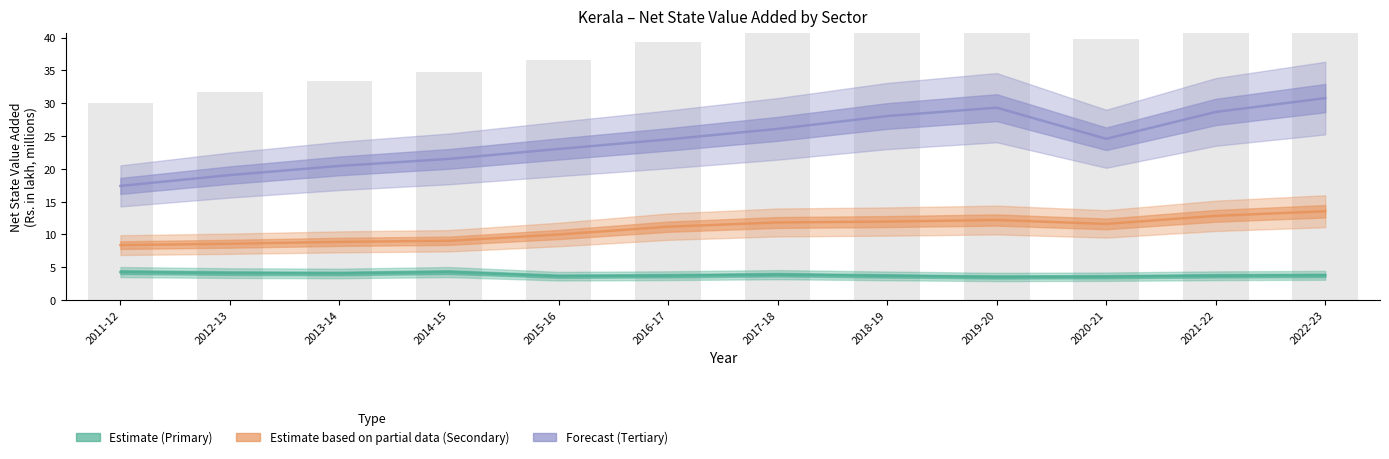

Reading right to left, extract all data points from this chart.

Tertiary (Forecast): 30.8	28.7	24.6	29.3	28.0	26.1	24.5	23.0	21.5	20.4	19.0	17.4
Secondary (Estimate based on partial data): 13.5	12.8	11.6	12.2	12.0	11.8	11.2	10.0	9.0	8.9	8.6	8.4
Primary (Estimate): 3.8	3.7	3.6	3.5	3.7	3.9	3.7	3.6	4.3	4.1	4.1	4.3